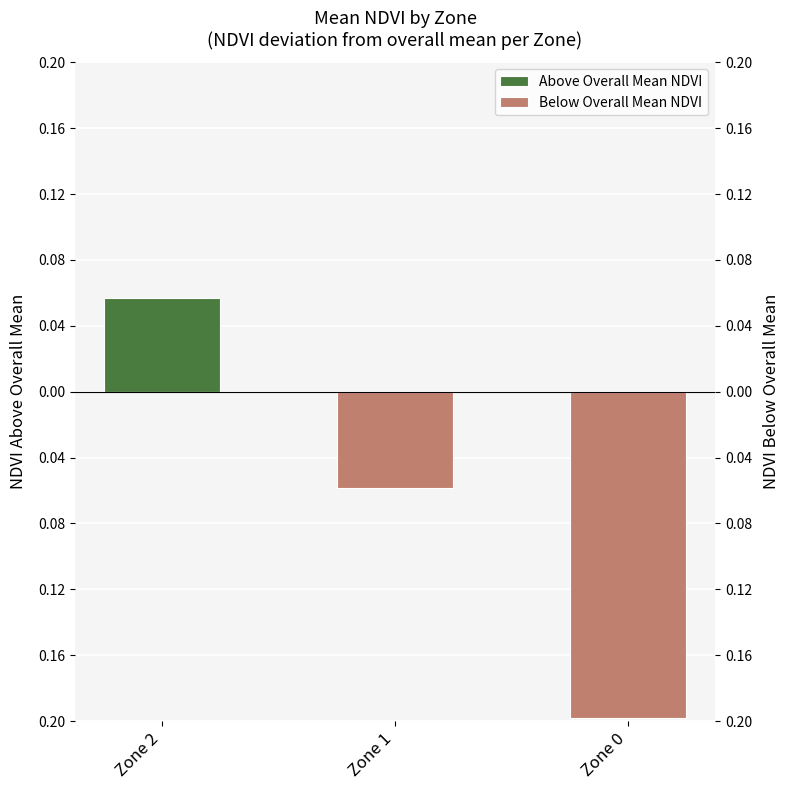

Reading left to right, what are all the values shown in this chart?

Above Overall Mean NDVI: 0.1	0.0	0.0
Below Overall Mean NDVI: 0.0	-0.1	-0.2